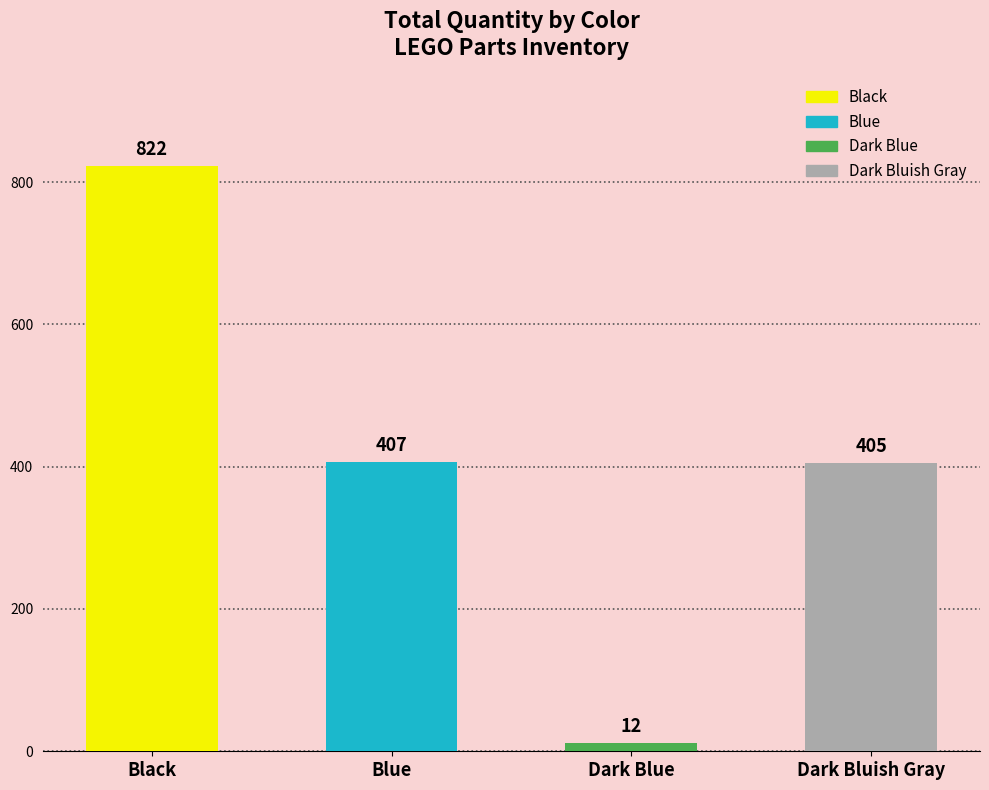

What is the difference between the values at Black and Blue?

415